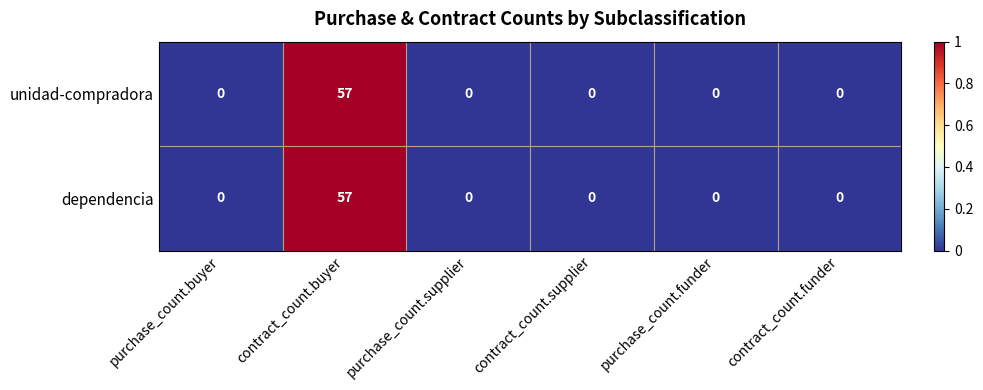

True or false: dependencia has a value of 0.0 at purchase_count.supplier.

True